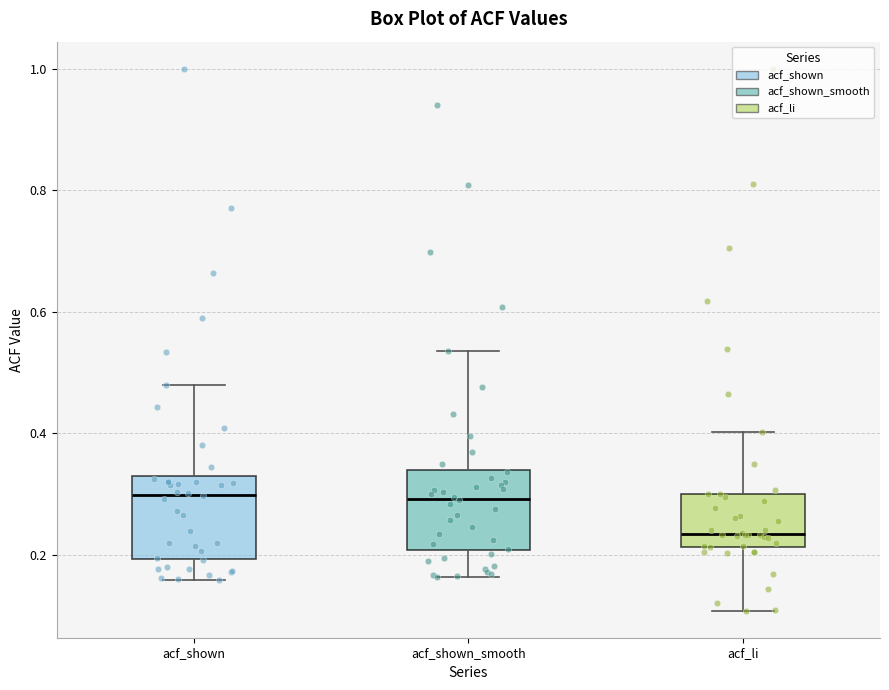

Reading left to right, transcribe this box plot: for each box, give where its median line is, the range the box spans, and where its two whiskers end, as read against the y-axis. The values are not printed on the chart, so give them approximately, as read against the axis.

acf_shown: median 0.30, box 0.20 to 0.32, whiskers 0.16 to 0.48
acf_shown_smooth: median 0.30, box 0.20 to 0.34, whiskers 0.16 to 0.54
acf_li: median 0.24, box 0.22 to 0.30, whiskers 0.10 to 0.40